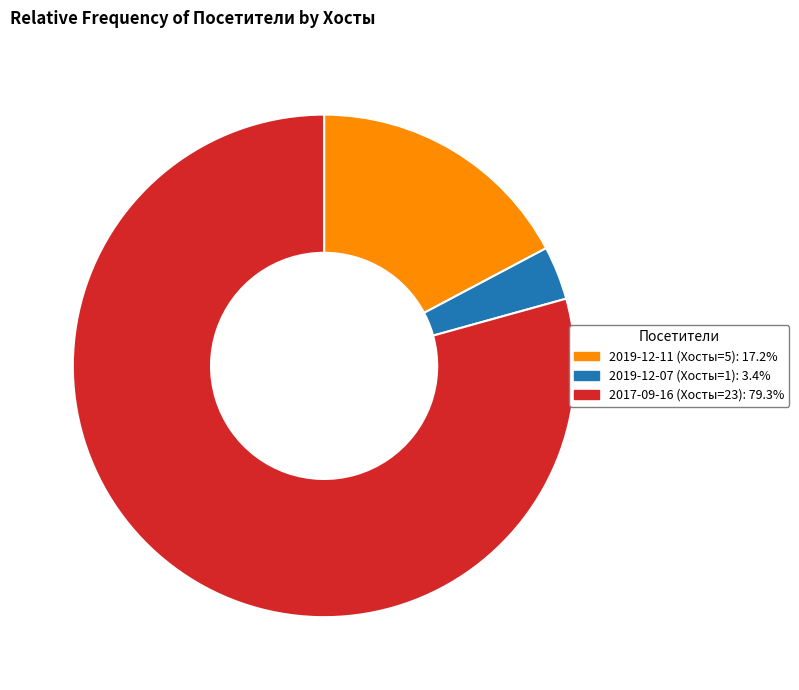

How many segments does this pie chart have?

3